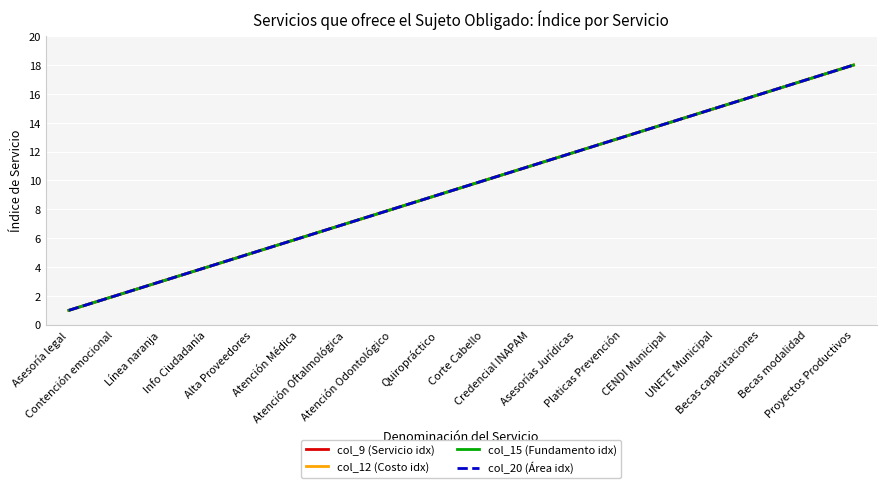

At which category is the sum across all series the highest?

Proyectos Productivos